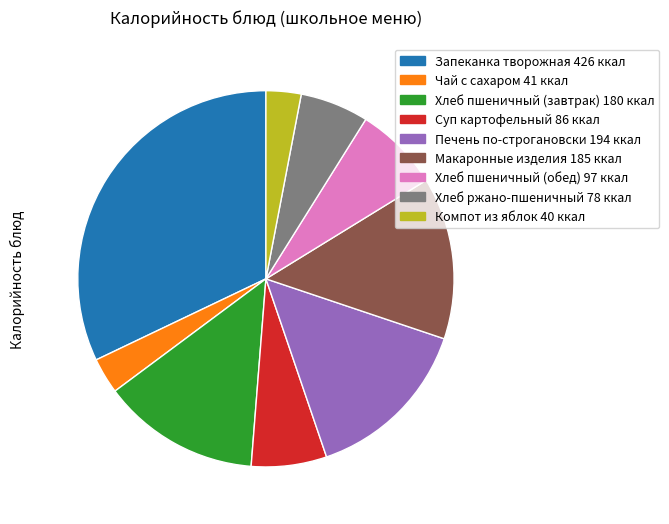

Do Хлеб пшеничный (обед) 97 ккал and Макаронные изделия 185 ккал together represent more than half of the pie?

No